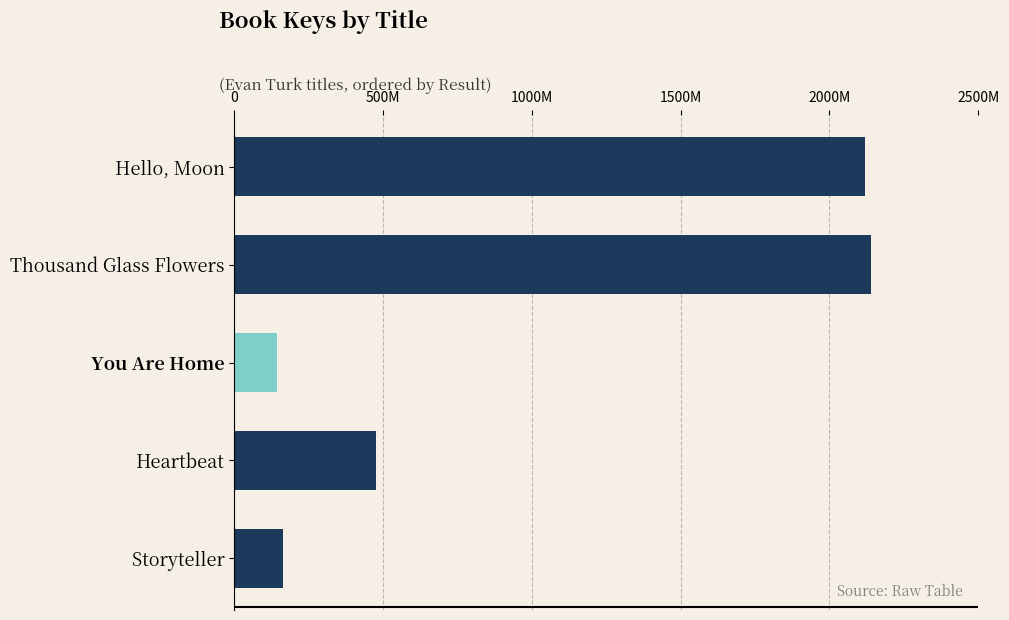

Rank the categories by value from lowest to highest.

You Are Home, Storyteller, Heartbeat, Hello, Moon, Thousand Glass Flowers